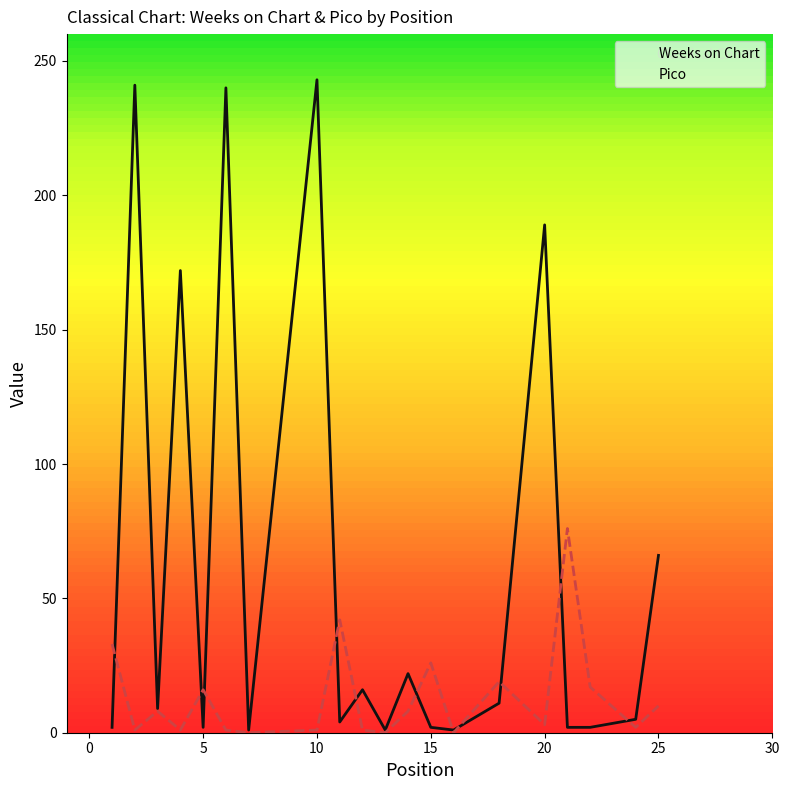

What is the maximum value shown in the chart?

243